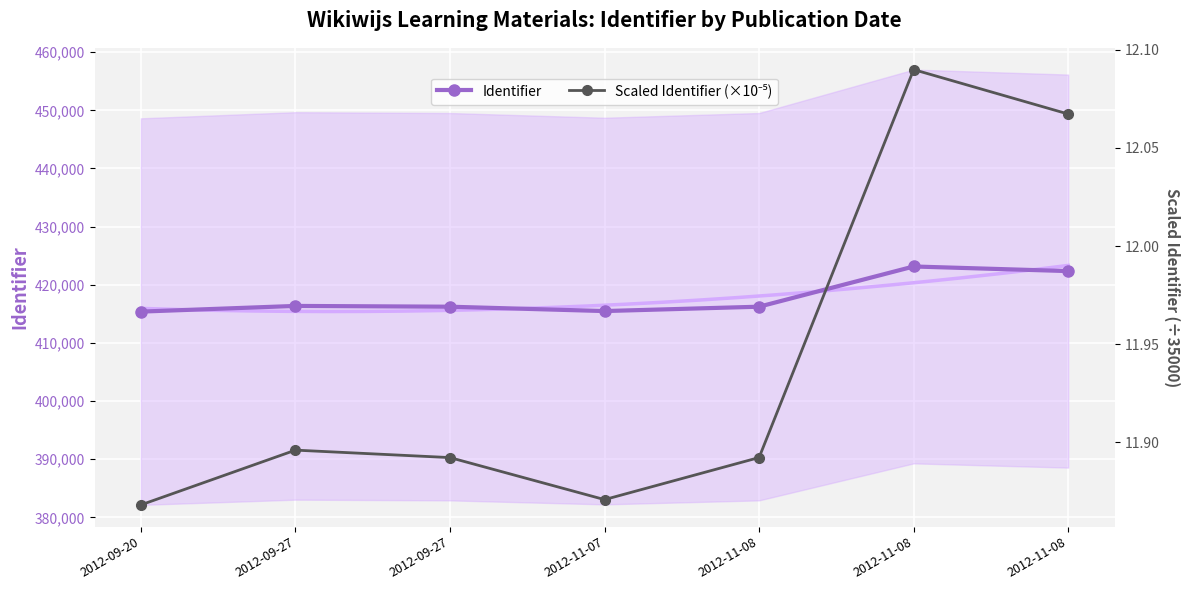

What is the label of the 4th point from the left?

2012-11-07